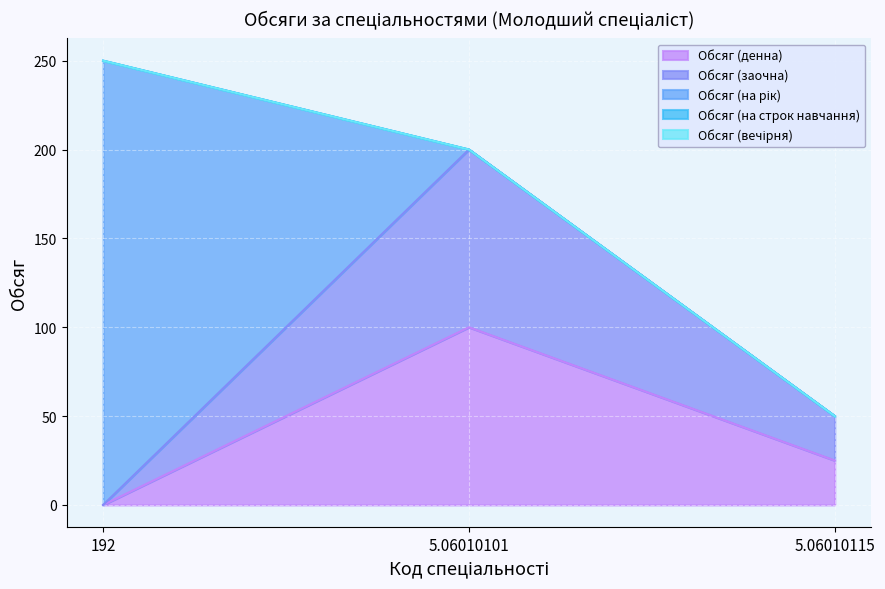

What is the label of the 1st point from the right?

5.06010115